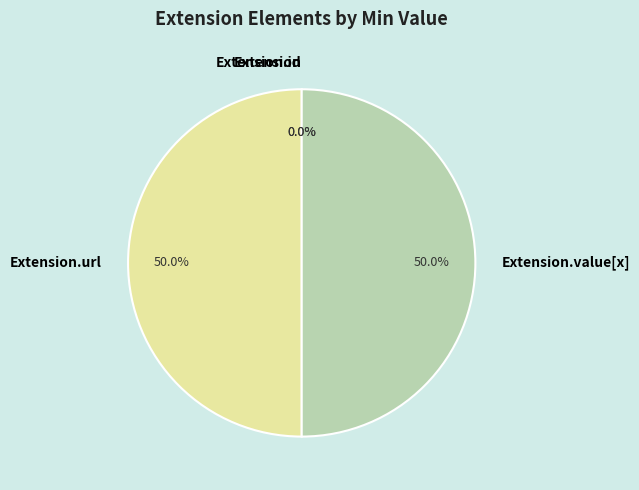

Is there a majority slice in this chart?

No